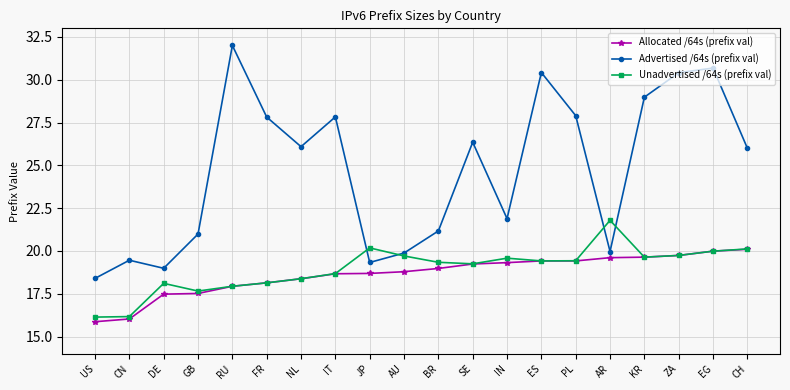

True or false: Advertised /64s (prefix val) and Allocated /64s (prefix val) cross at least once.

False